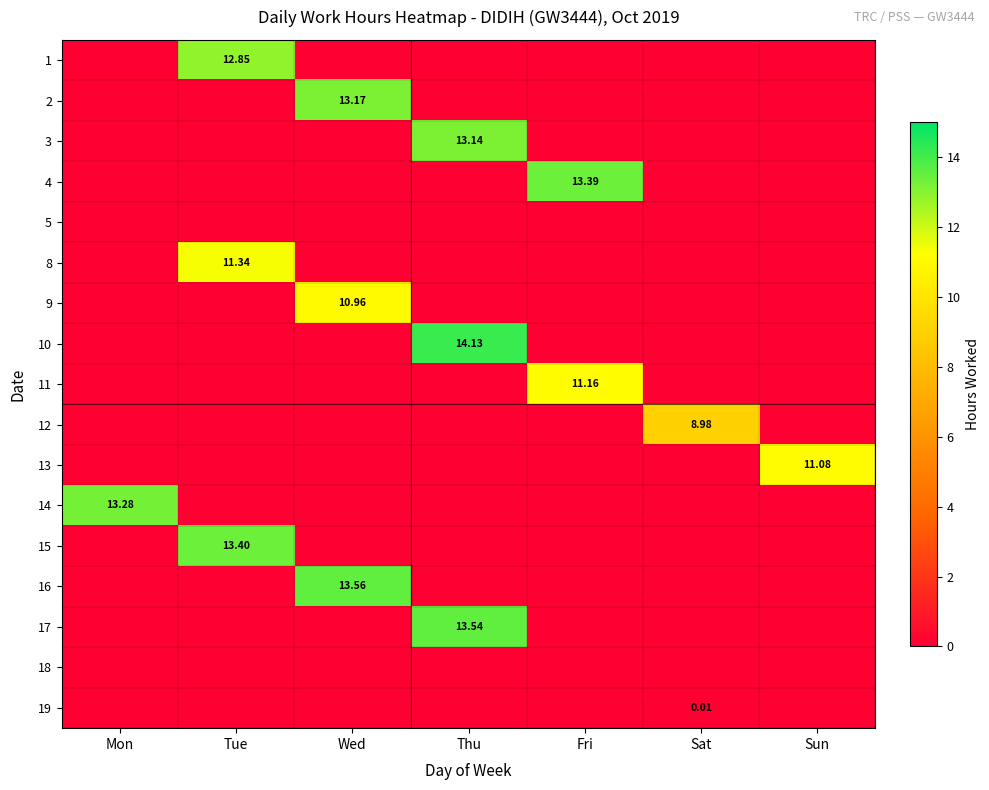

At Wed, list the series in order from largest to smallest.

16, 2, 9, 1, 3, 4, 5, 8, 10, 11, 12, 13, 14, 15, 17, 18, 19